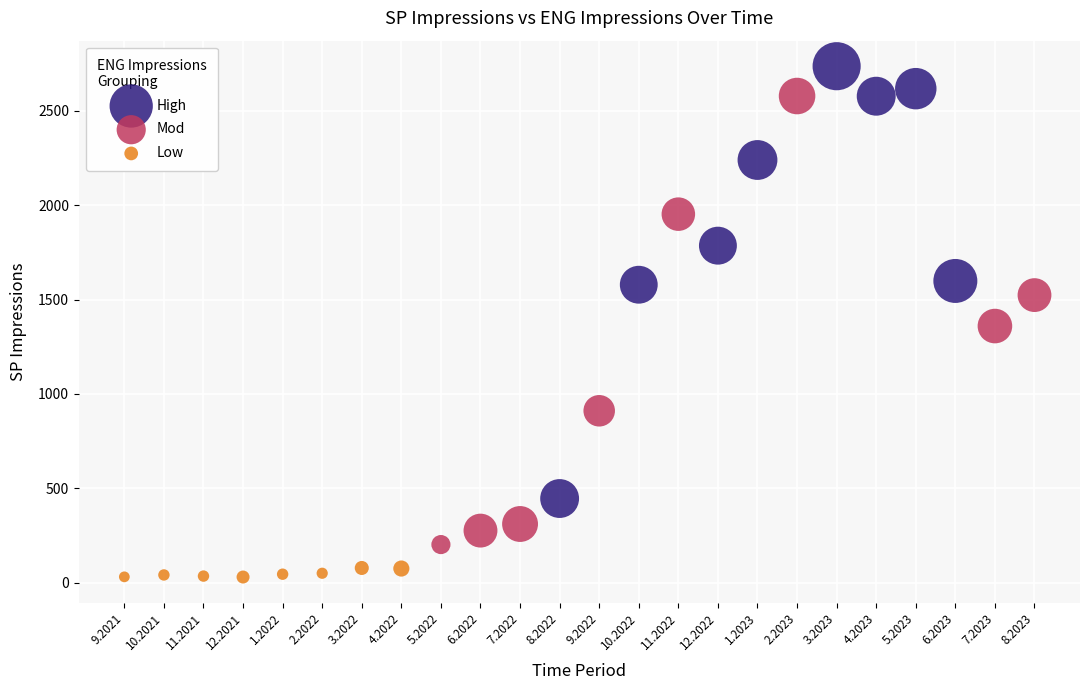

What are all the series names shown in the legend?

High, Mod, Low